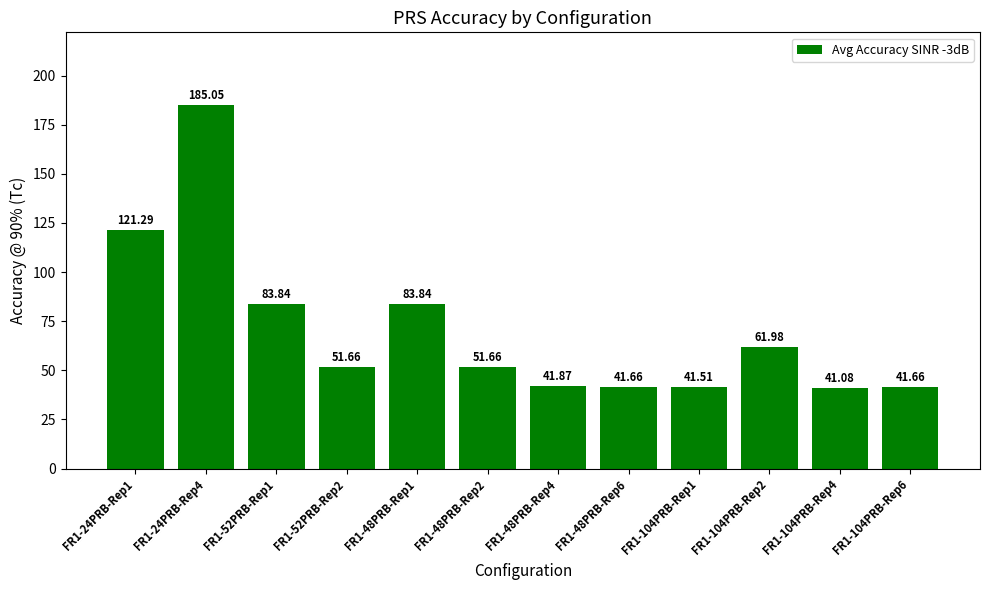

What is the greatest value displayed?

185.1